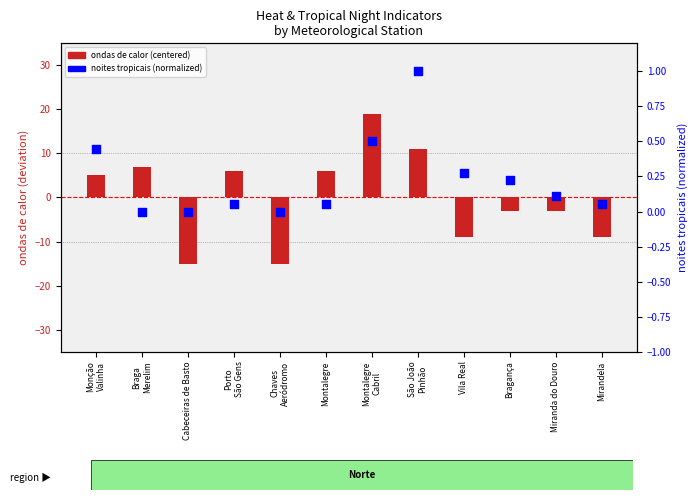

Which series reaches the minimum Y coordinate?

ondas de calor (centered)